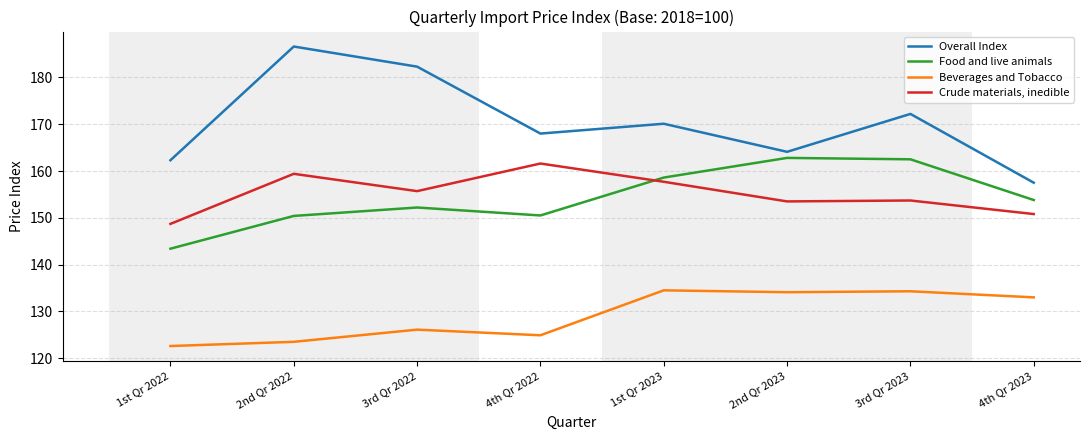

What are all the series names shown in the legend?

Overall Index, Food and live animals, Beverages and Tobacco, Crude materials, inedible